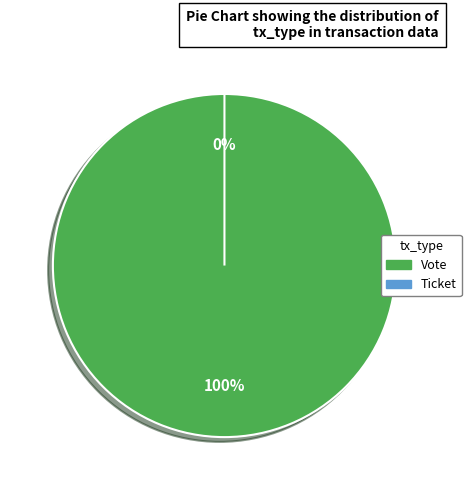

The Ticket slice represents 0% of the pie. True or false?

True